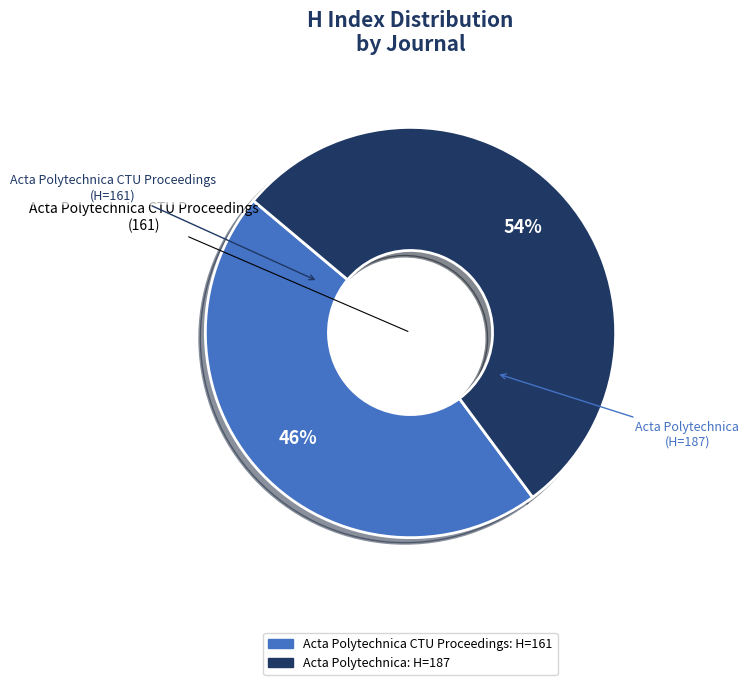

To the nearest percent, what is the average slice percentage?

50%